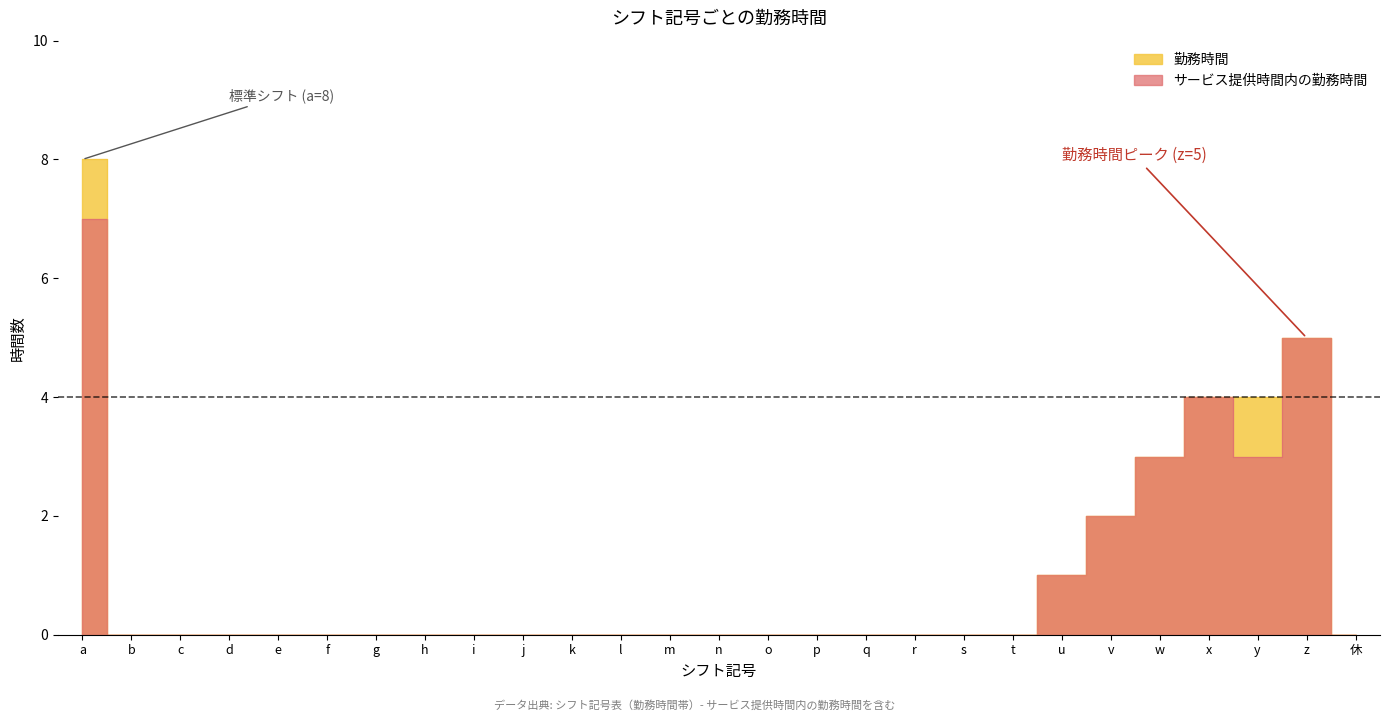

How many lines are shown in the chart?

2